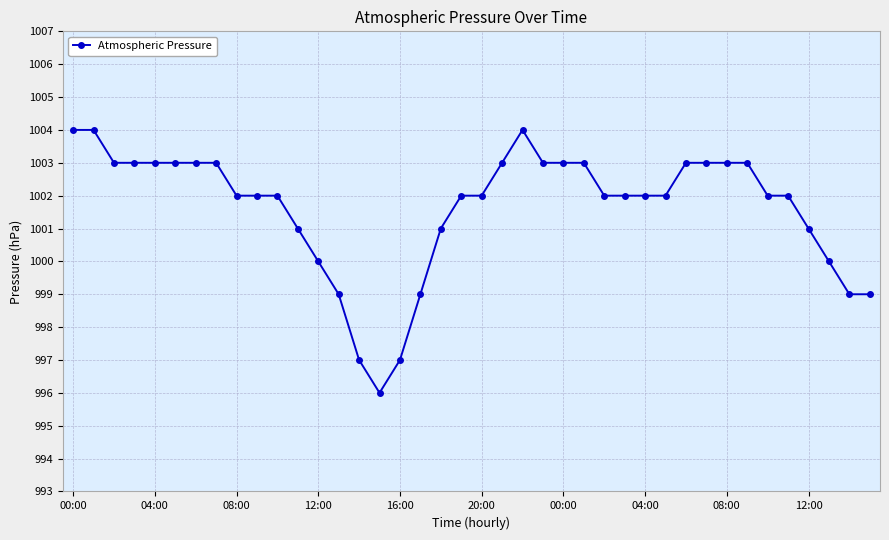

What is the value of the 3rd point from the left?

1003